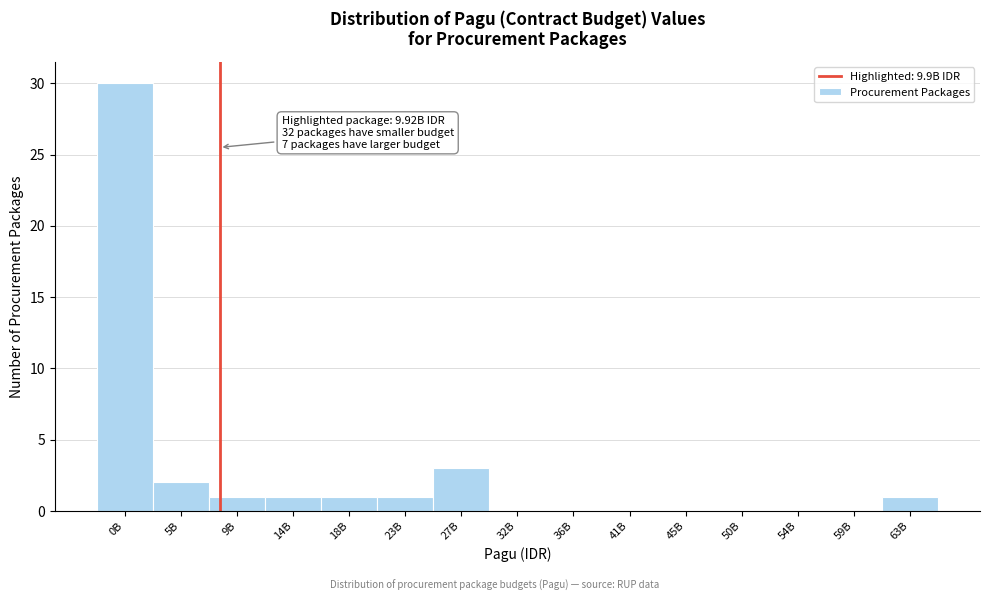

Reading left to right, extract all data points from this chart.

0B=30	5B=2	9B=1	14B=1	18B=1	23B=1	27B=3	32B=0	36B=0	41B=0	45B=0	50B=0	54B=0	59B=0	63B=1